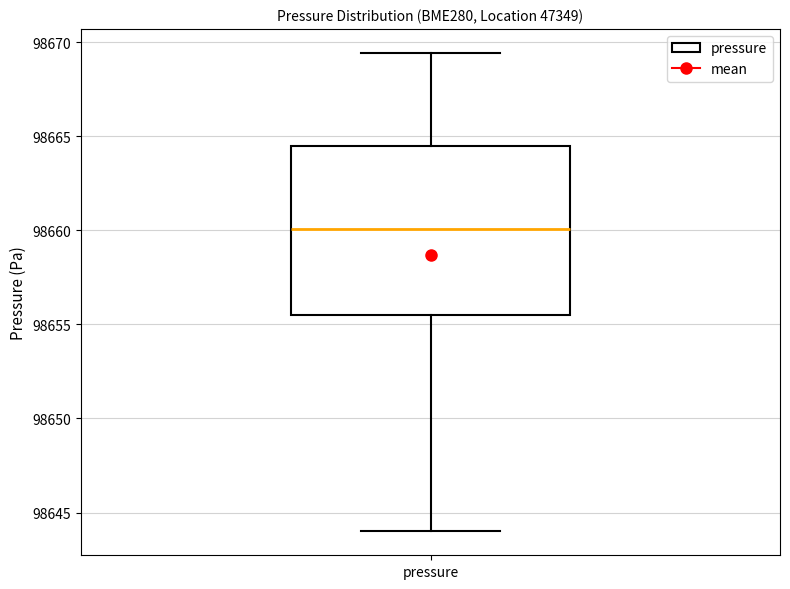

Transcribe this box plot: give where the median line is, the range the box spans, and where the two whiskers end, as read against the y-axis. The values are not printed on the chart, so give them approximately, as read against the axis.

median 98660.0, box 98655.5 to 98664.5, whiskers 98644.0 to 98669.5